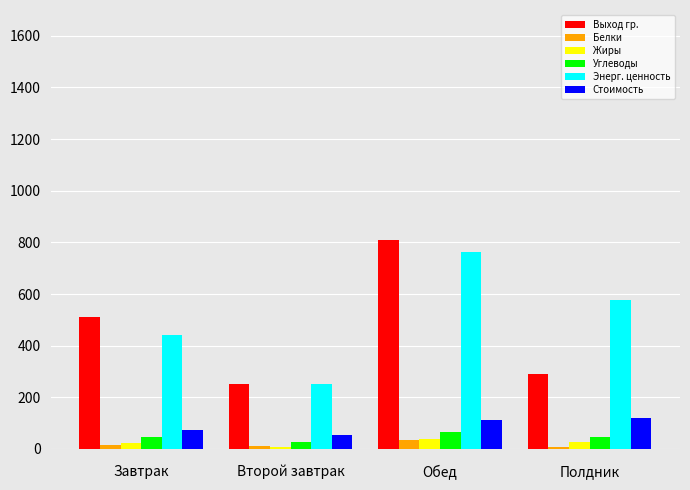

What position from the right is Обед?

2